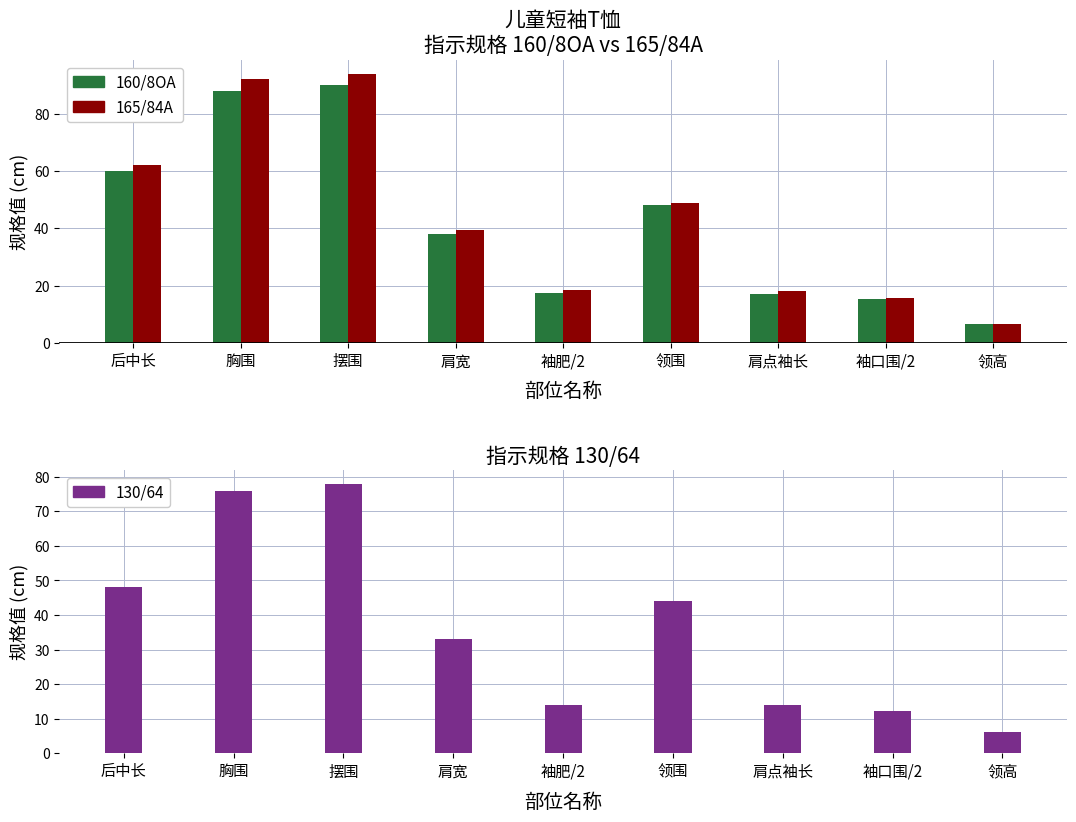

What is the label of the 3rd bar from the left?

摆围